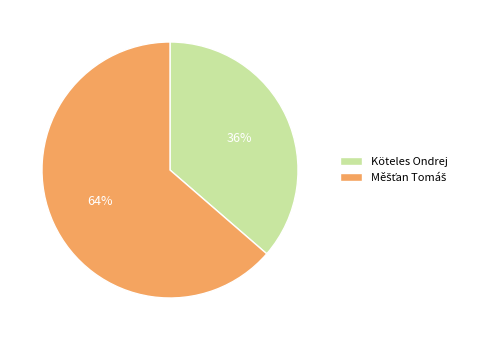

To the nearest percent, what portion does Köteles Ondrej represent?

36%